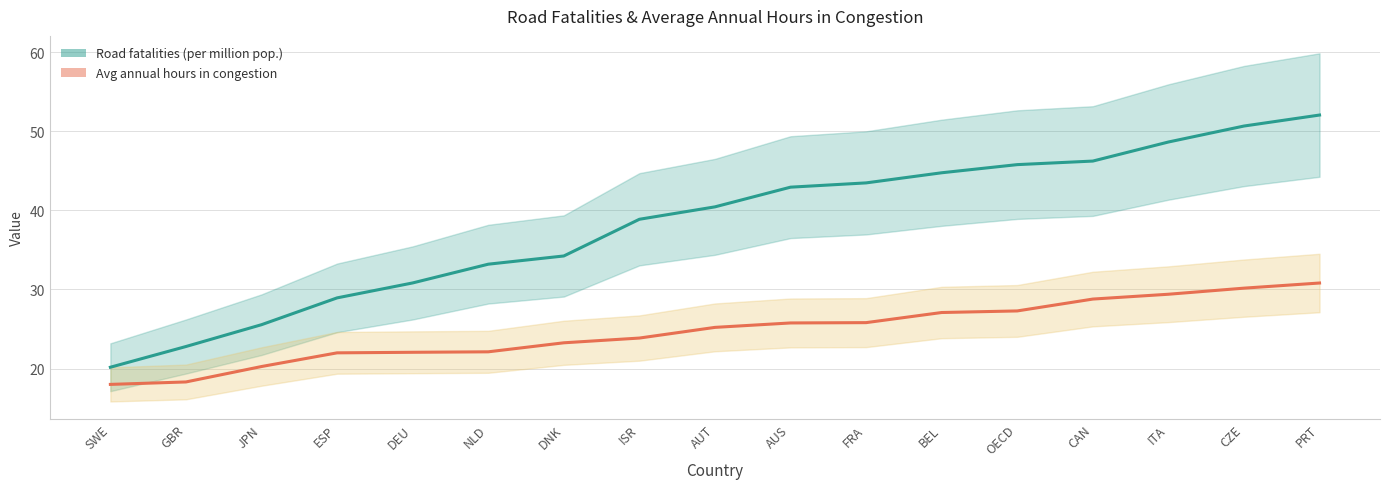

Which category has the lowest value in the Road fatalities (per million pop.) series?

SWE